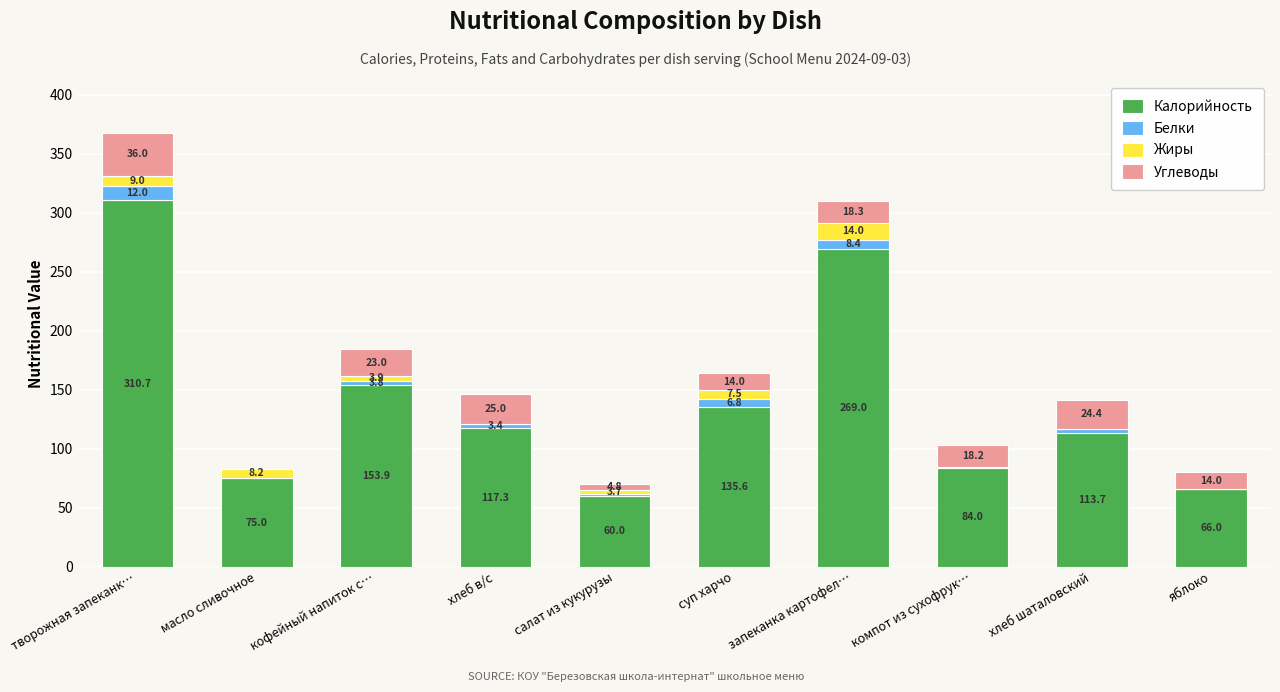

What are all the series names shown in the legend?

Калорийность, Белки, Жиры, Углеводы